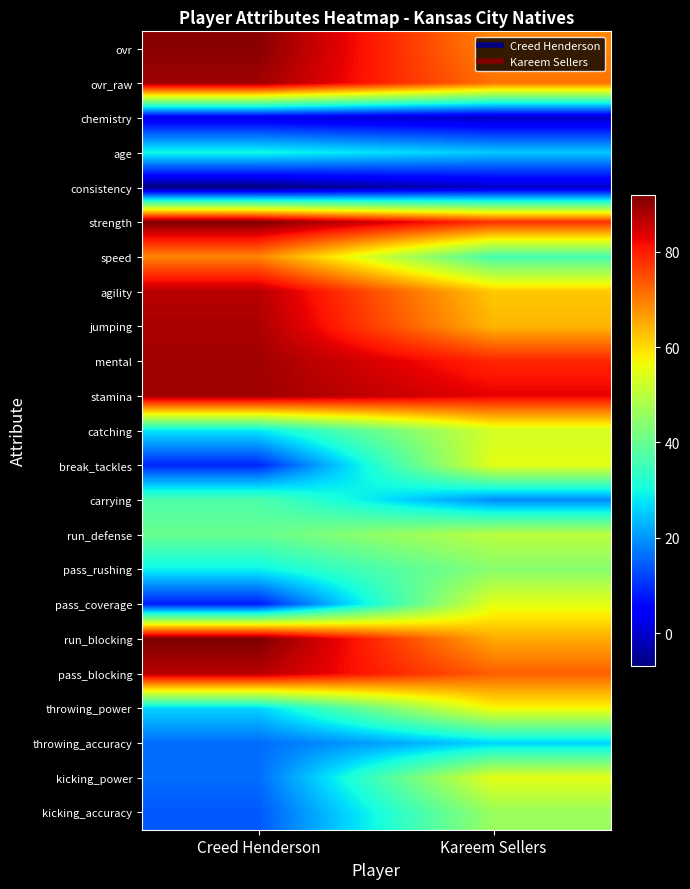

Reading left to right, list all the values displayed in this chart.

ovr: Creed Henderson=91	Kareem Sellers=69
ovr_raw: Creed Henderson=89	Kareem Sellers=71
chemistry: Creed Henderson=2	Kareem Sellers=-1
age: Creed Henderson=30	Kareem Sellers=25
consistency: Creed Henderson=-7	Kareem Sellers=-1
strength: Creed Henderson=92	Kareem Sellers=78
speed: Creed Henderson=69	Kareem Sellers=36
agility: Creed Henderson=87	Kareem Sellers=62
jumping: Creed Henderson=88	Kareem Sellers=64
mental: Creed Henderson=89	Kareem Sellers=79
stamina: Creed Henderson=89	Kareem Sellers=83
catching: Creed Henderson=28	Kareem Sellers=53
break_tackles: Creed Henderson=9	Kareem Sellers=55
carrying: Creed Henderson=37	Kareem Sellers=19
run_defense: Creed Henderson=40	Kareem Sellers=50
pass_rushing: Creed Henderson=29	Kareem Sellers=44
pass_coverage: Creed Henderson=8	Kareem Sellers=55
run_blocking: Creed Henderson=92	Kareem Sellers=65
pass_blocking: Creed Henderson=87	Kareem Sellers=73
throwing_power: Creed Henderson=26	Kareem Sellers=57
throwing_accuracy: Creed Henderson=16	Kareem Sellers=26
kicking_power: Creed Henderson=16	Kareem Sellers=55
kicking_accuracy: Creed Henderson=14	Kareem Sellers=46